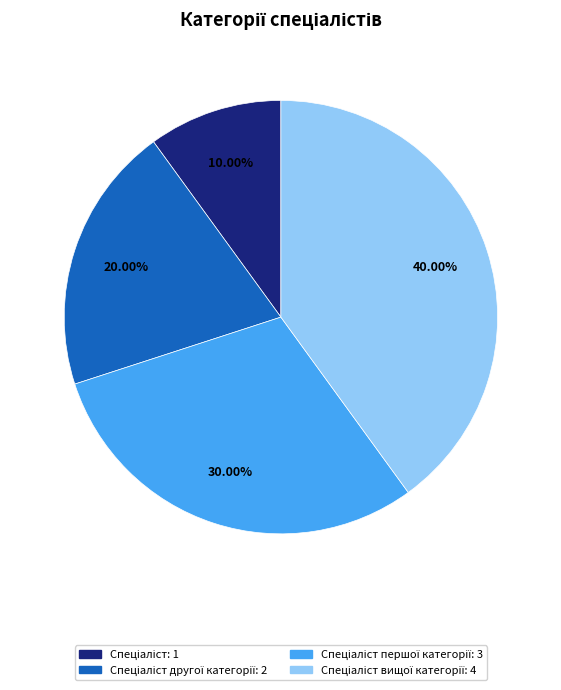

Is there a majority slice in this chart?

No